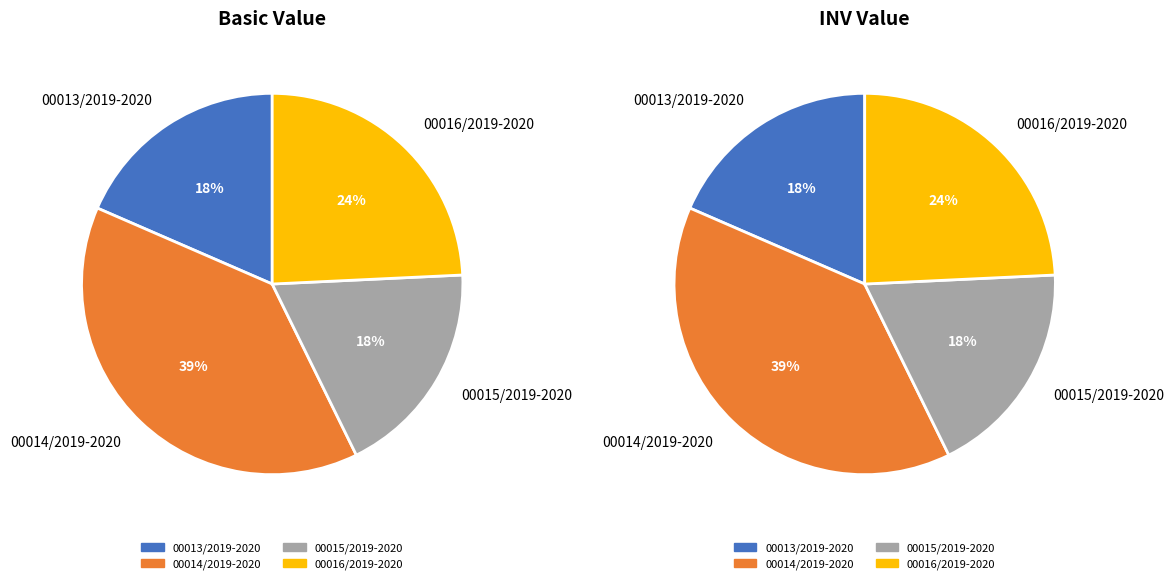

Is there a majority slice in this chart?

No